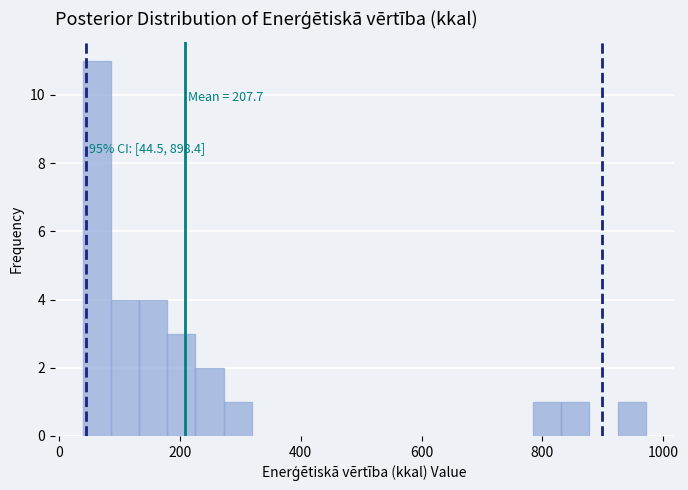

Around what value on the x-axis is the tallest bar? Give the approximate position of its centre, as read against the axis.

60